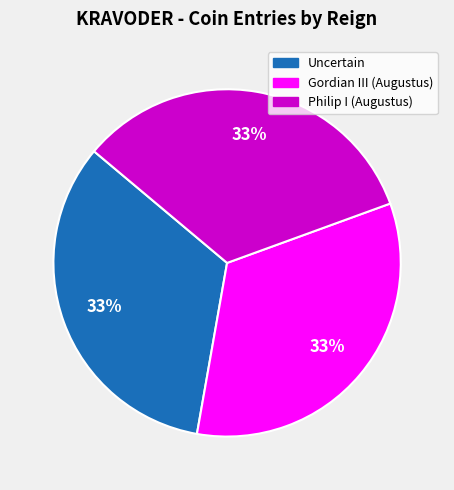

What percentage is the Uncertain slice, to the nearest percent?

33%